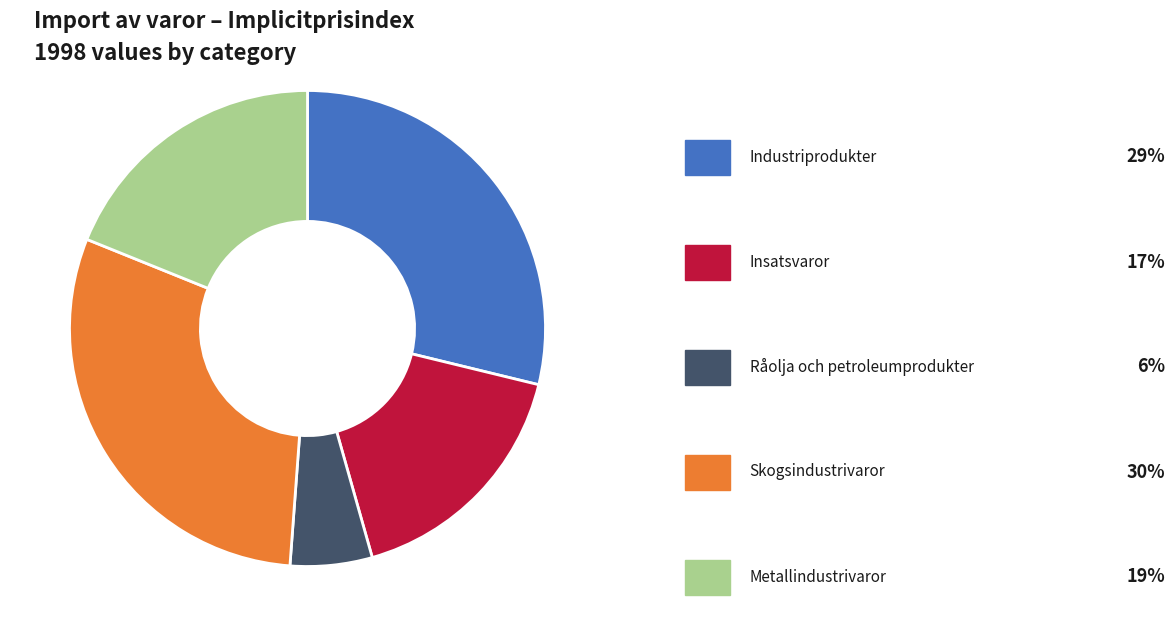

Does any single category account for the majority?

No